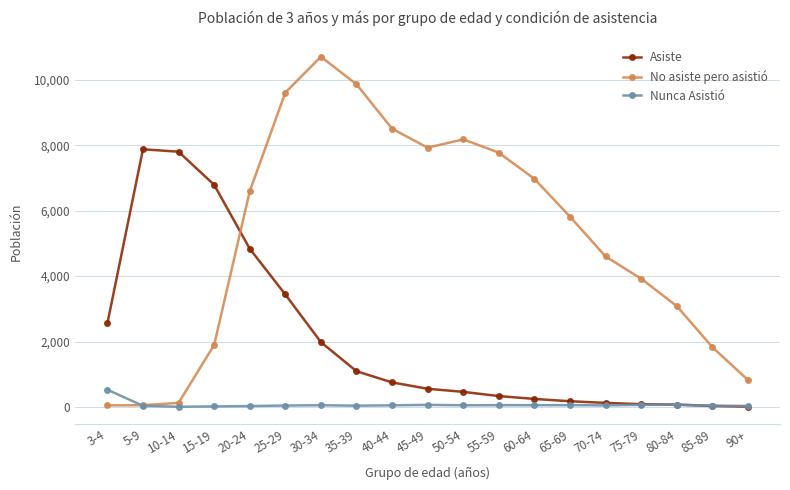

What is the difference between the No asiste pero asistió values at 5-9 and 50-54?

8124